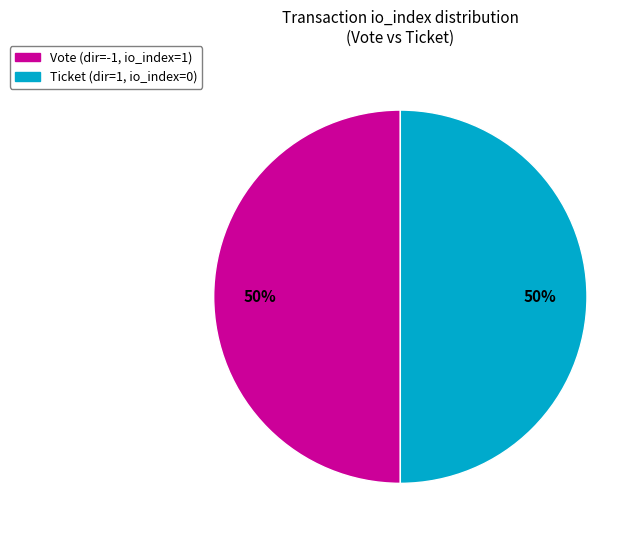

To the nearest percent, what is the average slice percentage?

50%